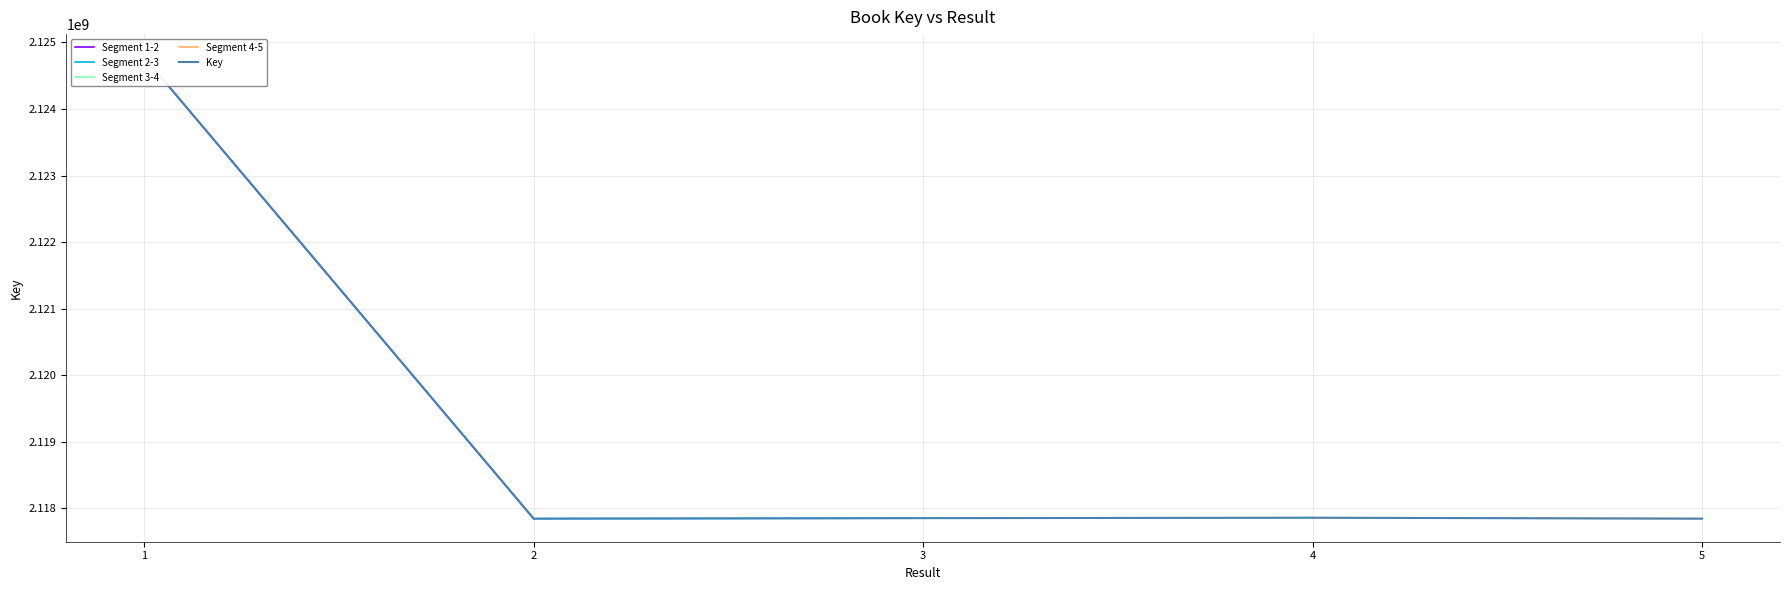

Reading right to left, list all the values displayed in this chart.

2117845314	2117859280	2117852708	2117845344	2124778500